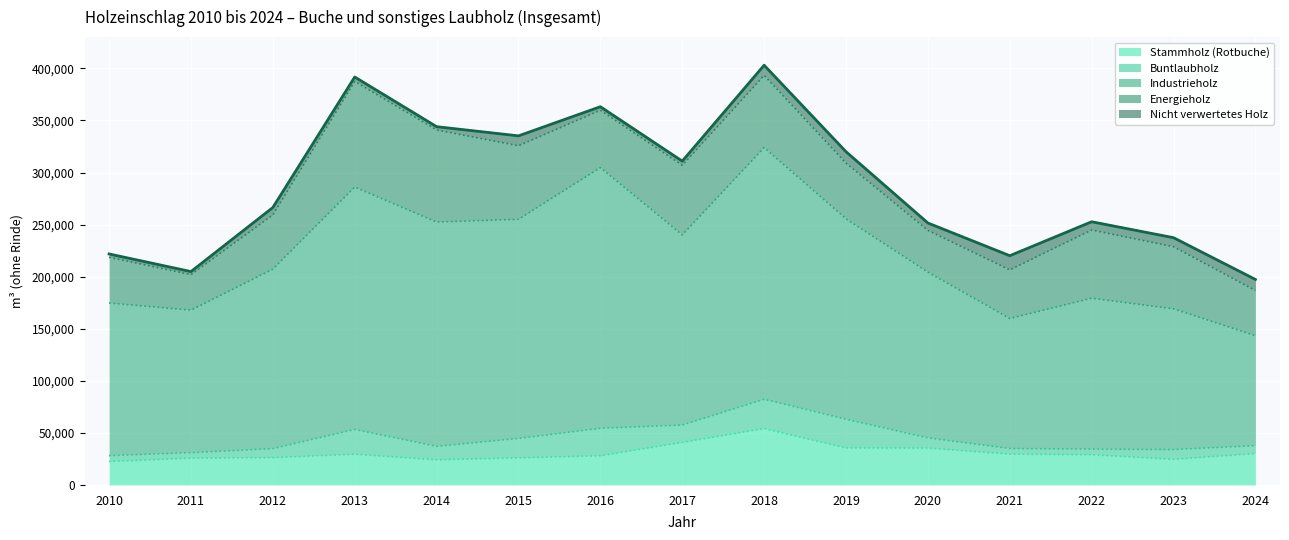

Which label corresponds to the smallest value in the chart?

2011